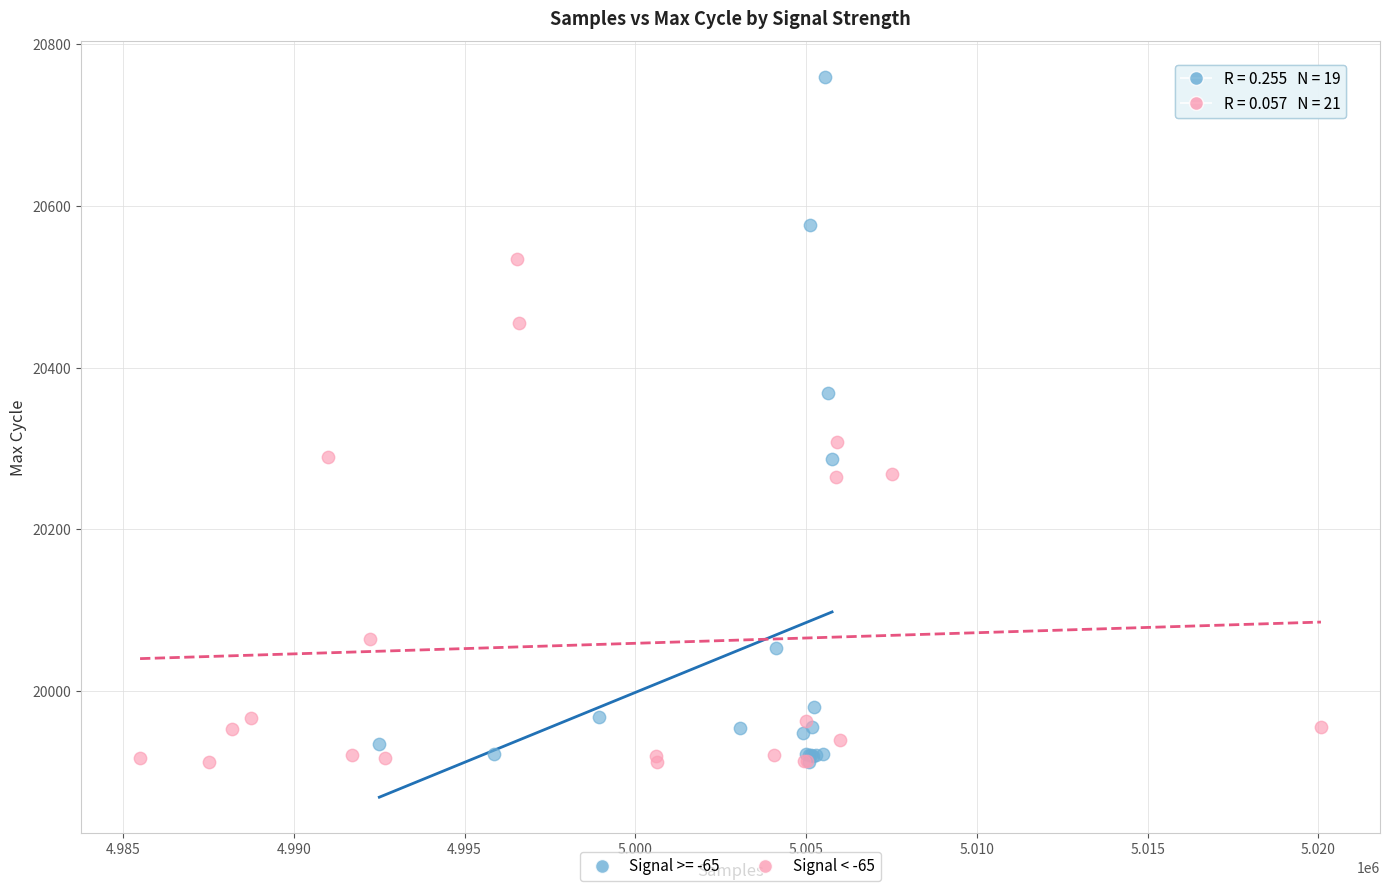

Which series has the largest Y range (max minus min)?

Signal >= -65